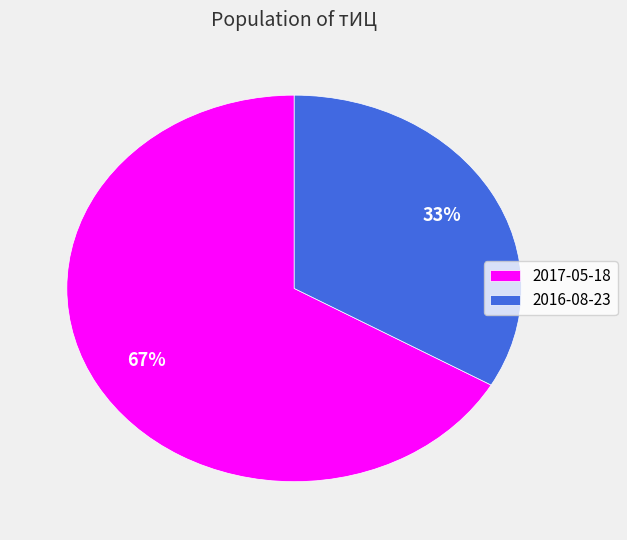

Approximately how many times larger is the value at 2016-08-23 compared to 2017-05-18?

0.5